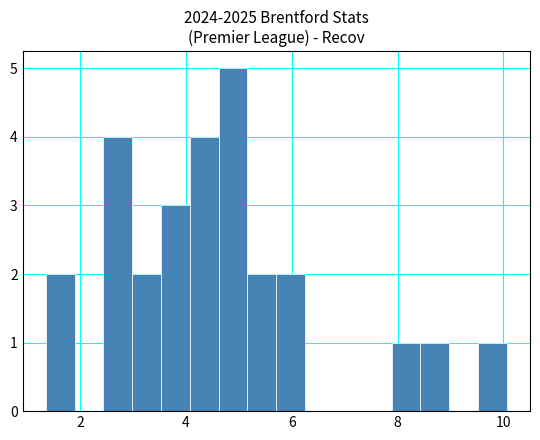

Read against the x-axis, roughly where is the centre of the tallest bar?

4.8